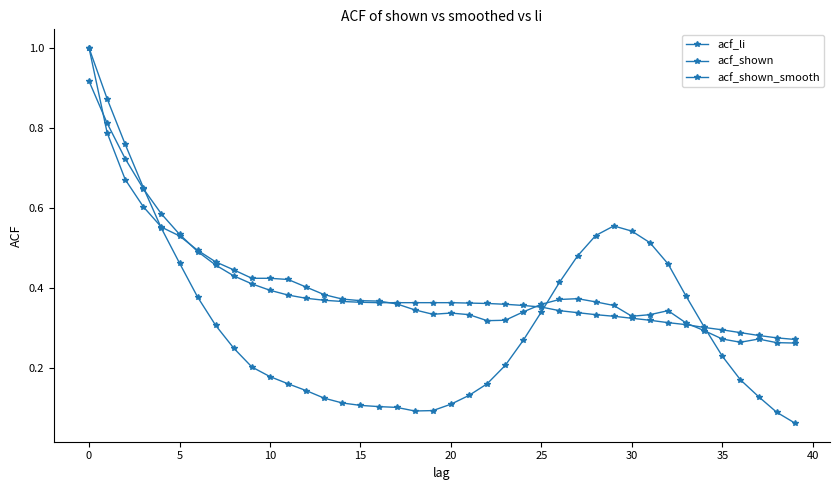

How many series are shown in this chart?

3